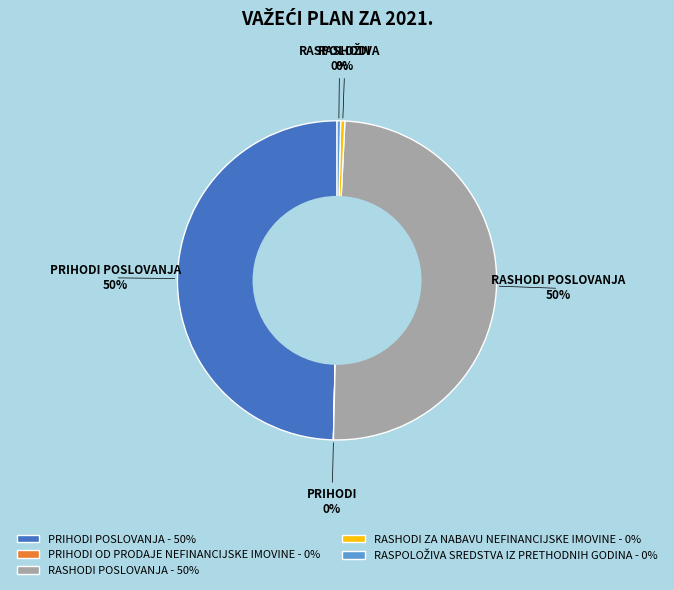

Is RASHODI ZA NABAVU NEFINANCIJSKE IMOVINE - 0% the majority of the pie?

No